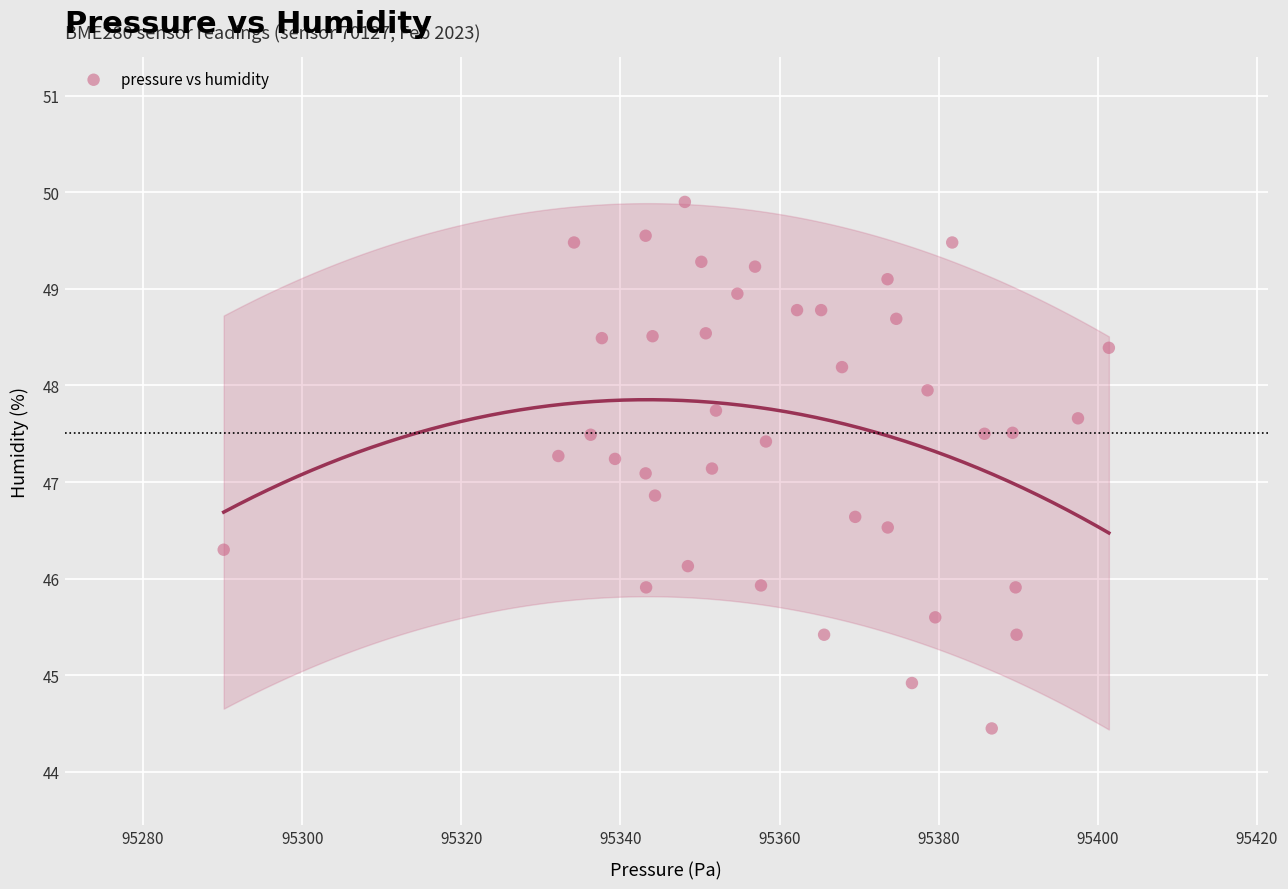

What is the range of X values (max minus min)?

111.2